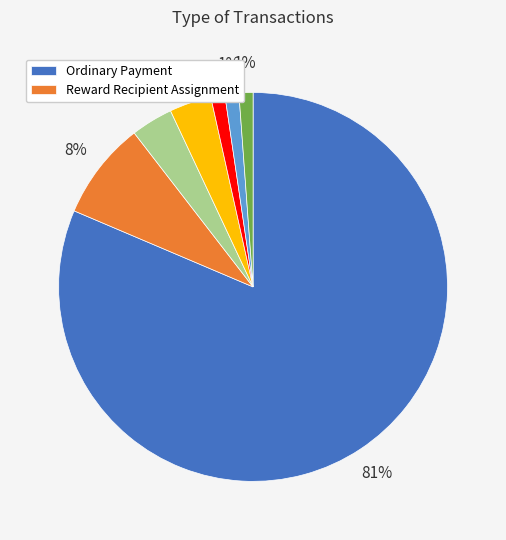

Does any single category account for the majority?

Yes